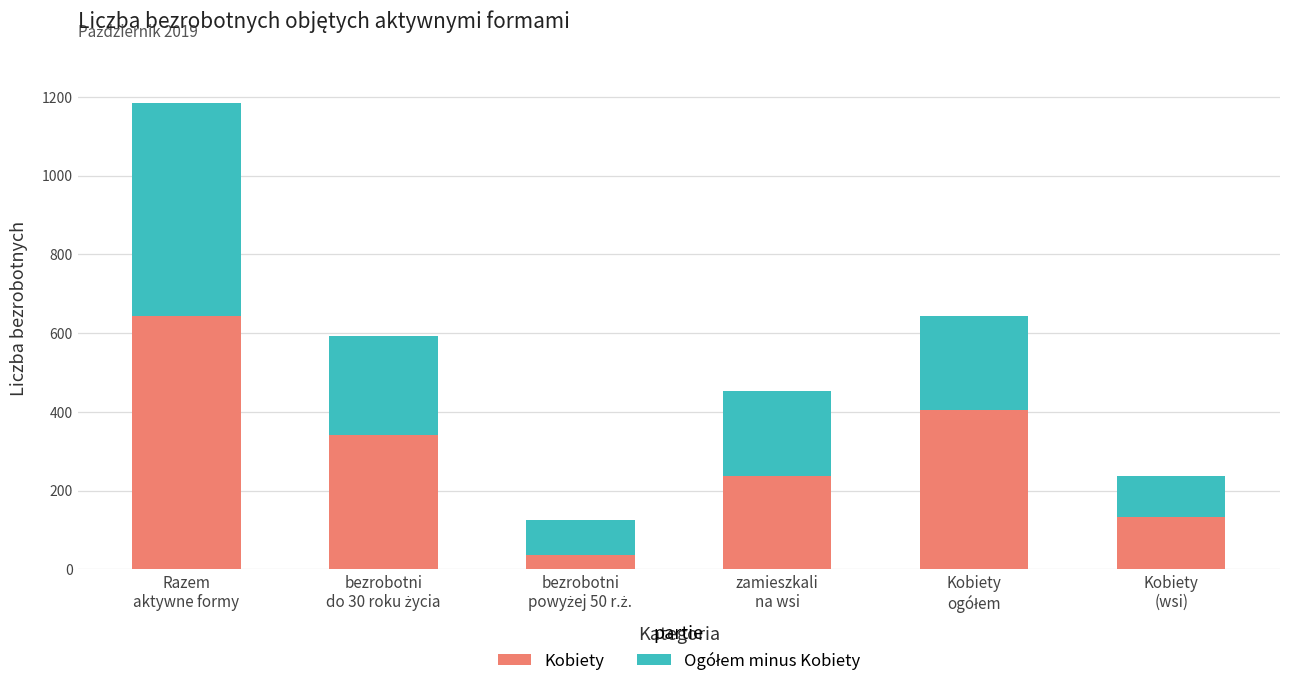

What is the minimum value for Kobiety?

37